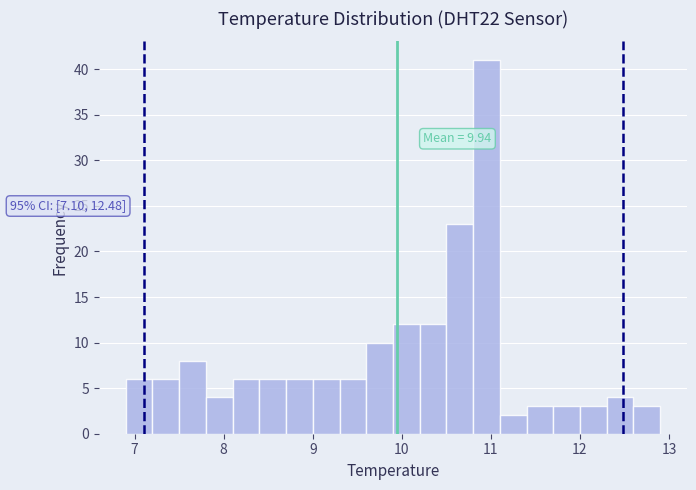

Read against the x-axis, roughly where is the centre of the tallest bar?

11.0